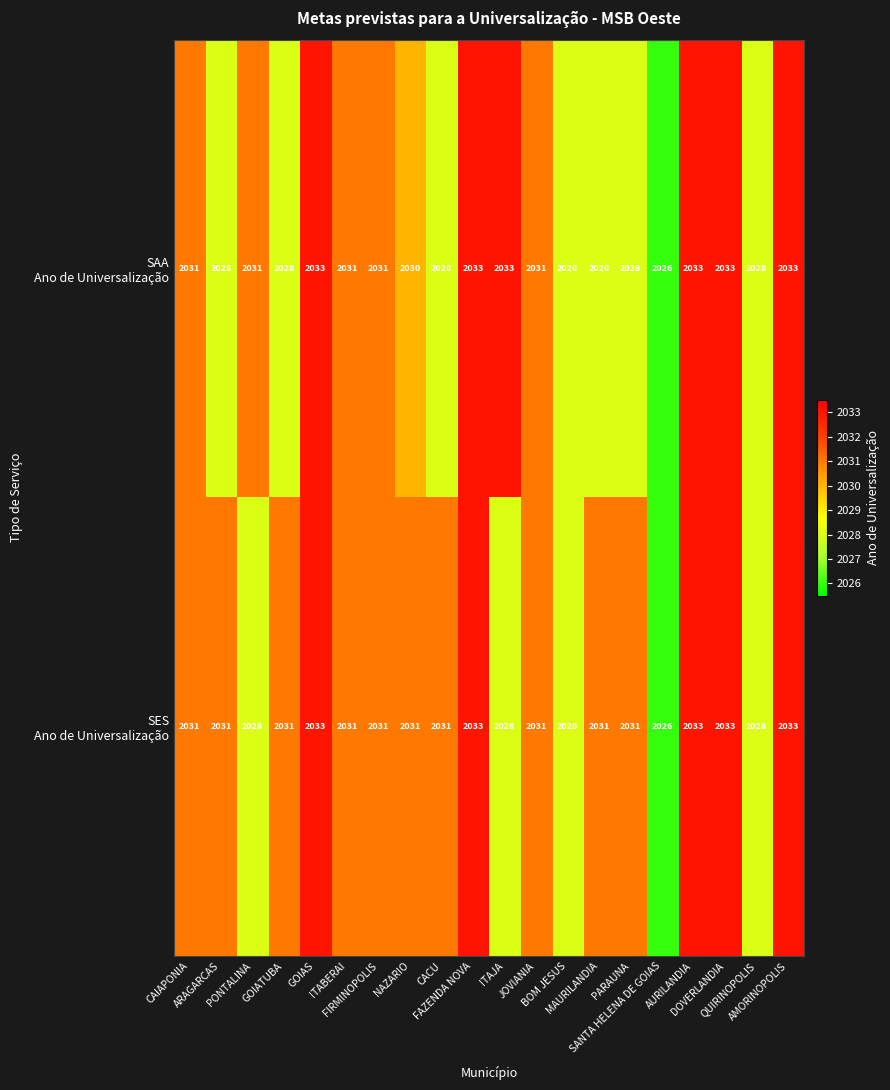

At how many categories does at least one series exceed 2027?

19